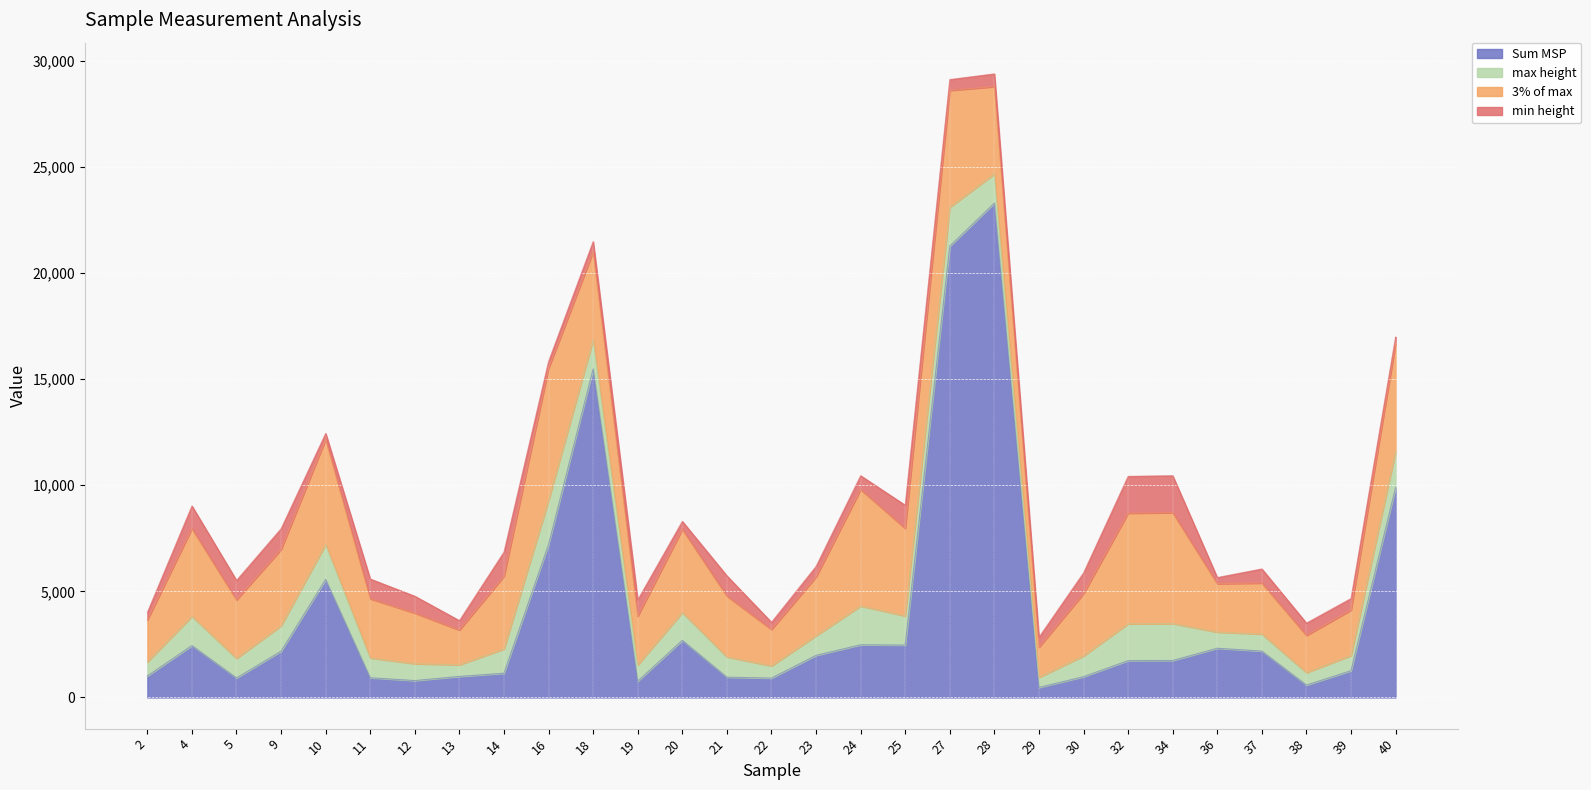

True or false: max height and 3% of max cross at least once.

False